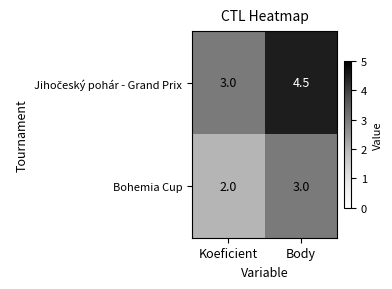

Rank the categories by Bohemia Cup value from lowest to highest.

Koeficient, Body